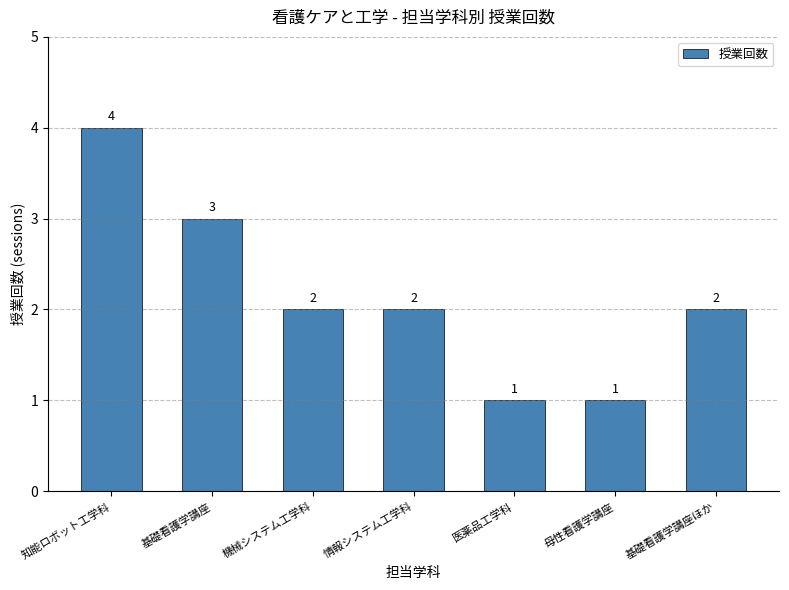

Approximately how many times larger is the value at 機械システム工学科 compared to 基礎看護学講座?

0.7